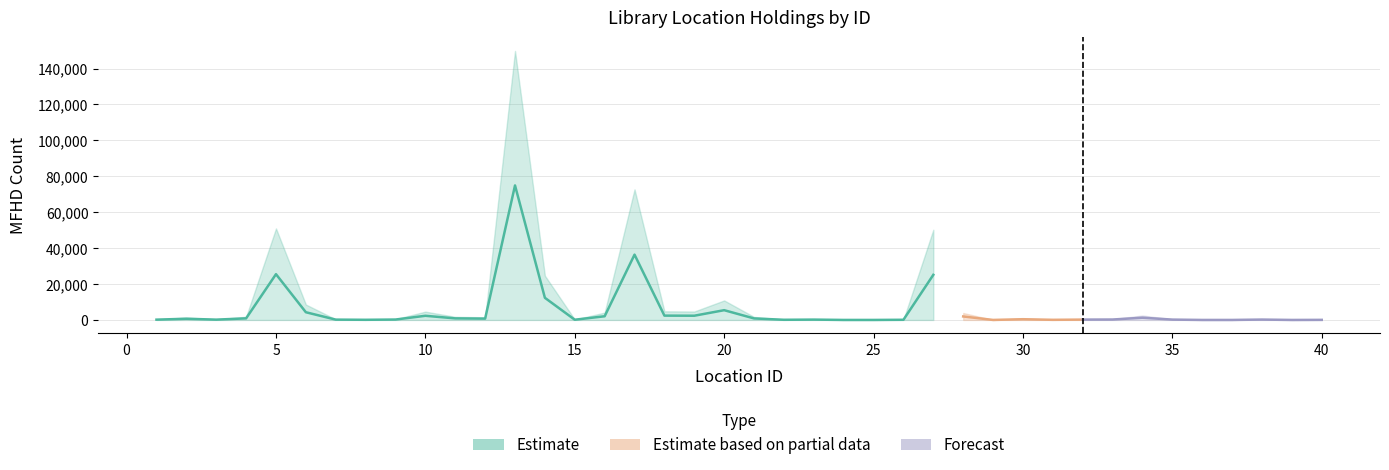

Which category has the lowest value across all series?

36